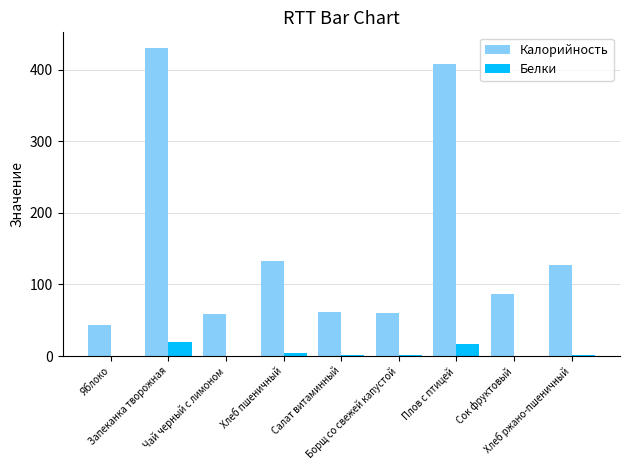

True or false: Белки has a value of 0.2 at Сок фруктовый.

True